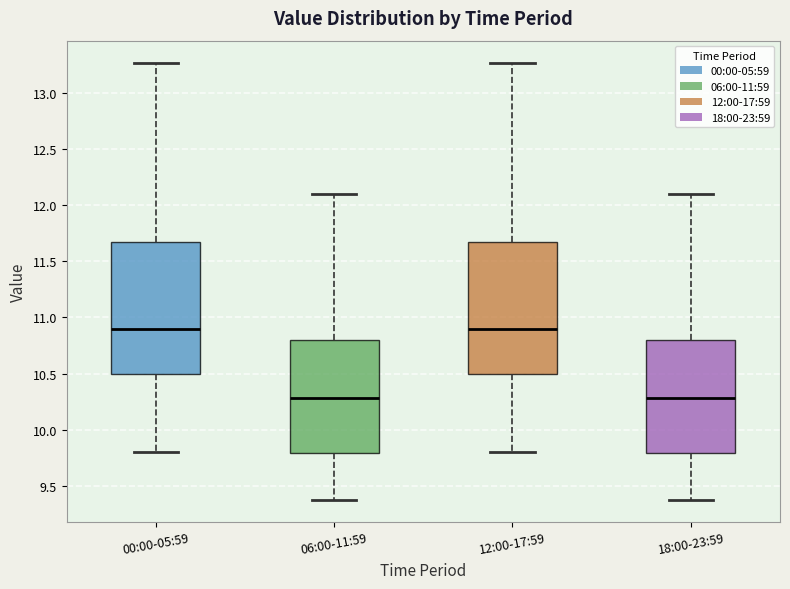

Reading left to right, transcribe this box plot: for each box, give where its median line is, the range the box spans, and where its two whiskers end, as read against the y-axis. The values are not printed on the chart, so give them approximately, as read against the axis.

00:00-05:59: median 10.90, box 10.50 to 11.65, whiskers 9.80 to 13.25
06:00-11:59: median 10.30, box 9.80 to 10.80, whiskers 9.35 to 12.10
12:00-17:59: median 10.90, box 10.50 to 11.65, whiskers 9.80 to 13.25
18:00-23:59: median 10.30, box 9.80 to 10.80, whiskers 9.35 to 12.10